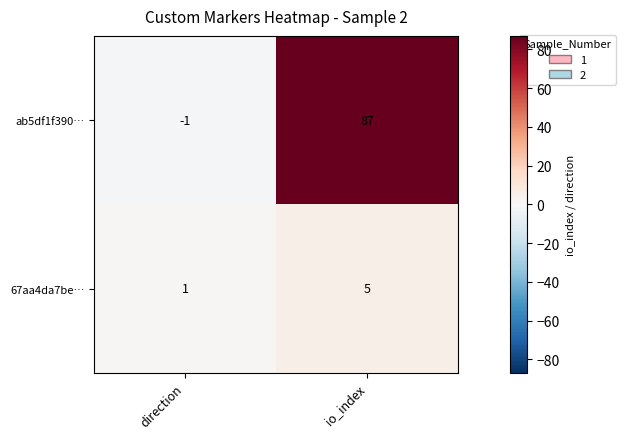

At which category is the sum across all series the highest?

io_index